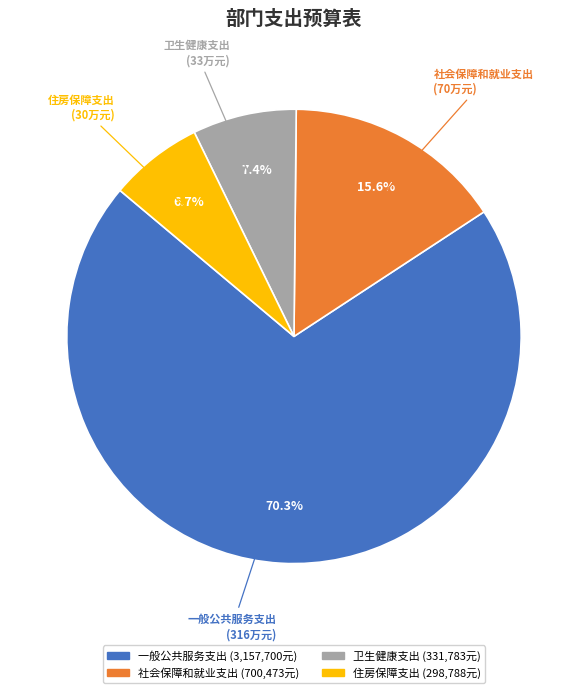

Which category has the biggest portion of the pie?

一般公共服务支出